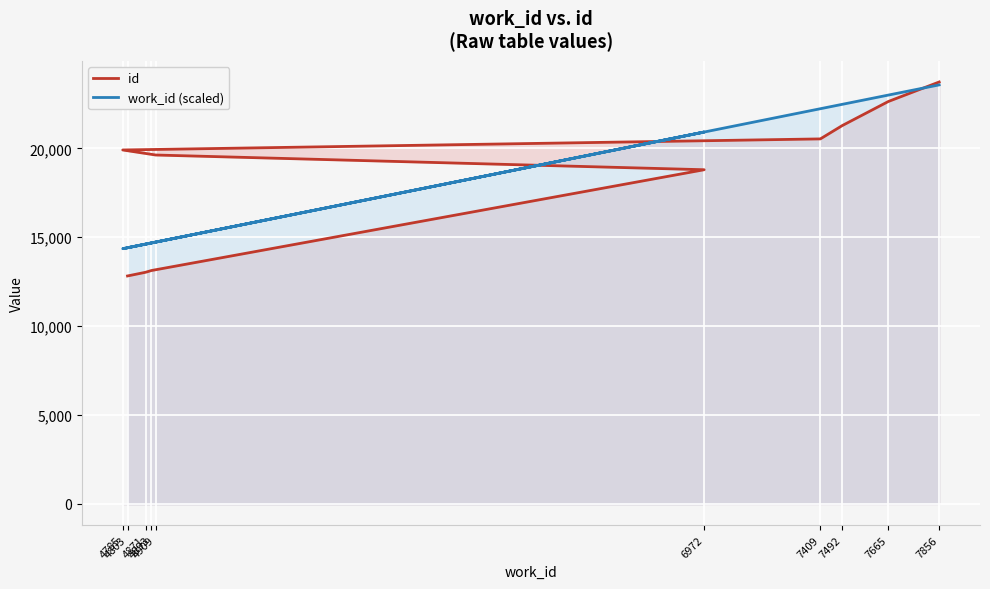

At which category does work_id (scaled) reach its first local valley?

4785